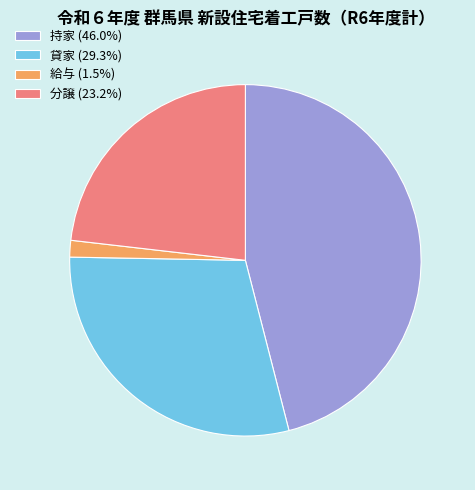

Which slice is the largest?

持家